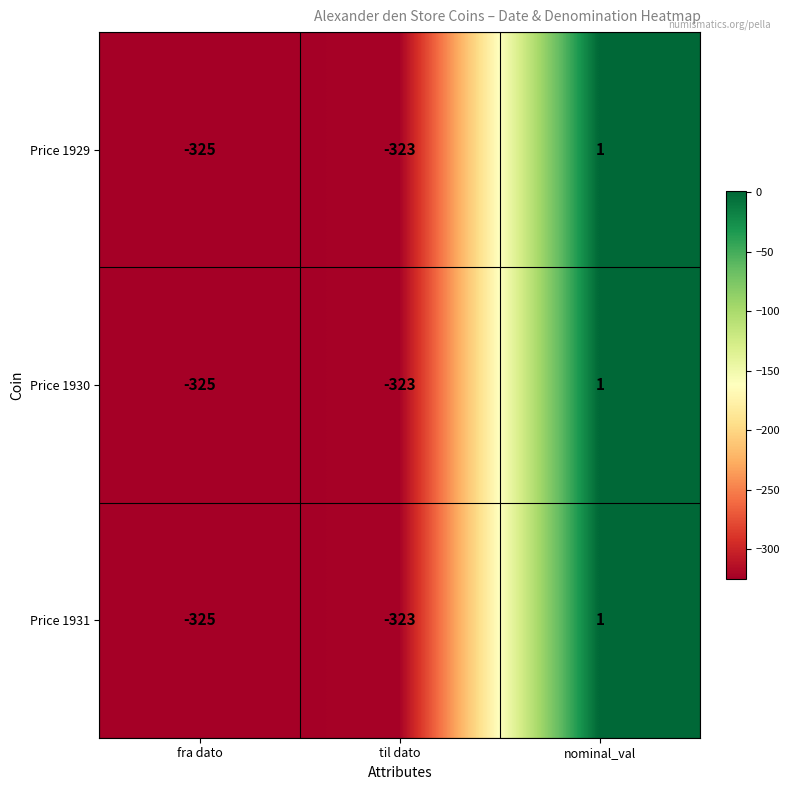

Rank the categories by Price 1931 value from lowest to highest.

fra dato, til dato, nominal_val